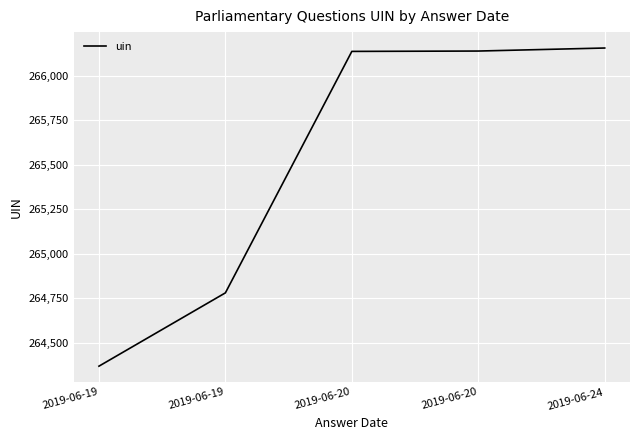

Where is the data nearest to the value 265263?

2019-06-19